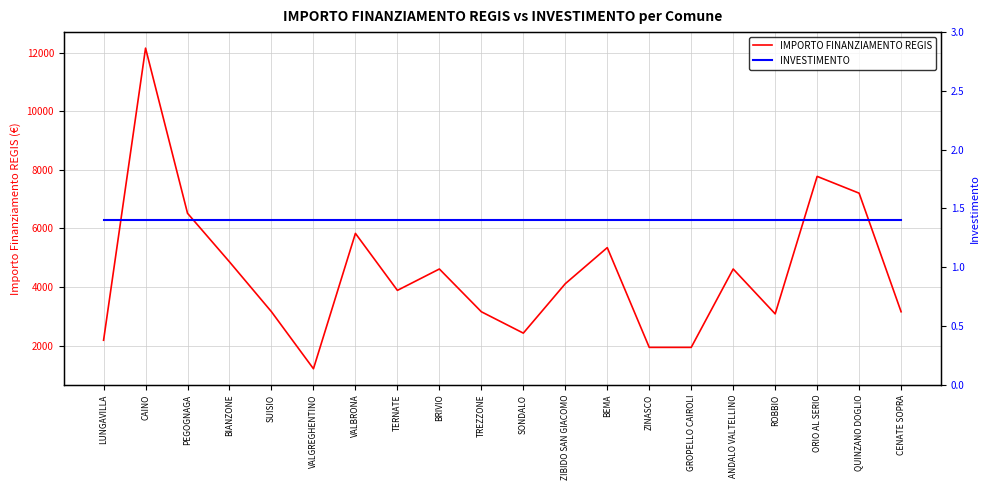

Reading left to right, transcribe all the data shown in this chart.

IMPORTO FINANZIAMENTO REGIS: LUNGAVILLA=2187.0	CAINO=12150.0	PEGOGNAGA=6517.0	BIANZONE=4860.0	SUISIO=3159.0	VALGREGHENTINO=1215.0	VALBRONA=5832.0	TERNATE=3888.0	BRIVIO=4617.0	TREZZONE=3159.0	SONDALO=2430.0	ZIBIDO SAN GIACOMO=4116.0	BEMA=5346.0	ZINASCO=1944.0	GROPELLO CAIROLI=1944.0	ANDALO VALTELLINO=4617.0	ROBBIO=3087.0	ORIO AL SERIO=7776.0	QUINZANO DOGLIO=7203.0	CENATE SOPRA=3159.0
INVESTIMENTO: LUNGAVILLA=1.4	CAINO=1.4	PEGOGNAGA=1.4	BIANZONE=1.4	SUISIO=1.4	VALGREGHENTINO=1.4	VALBRONA=1.4	TERNATE=1.4	BRIVIO=1.4	TREZZONE=1.4	SONDALO=1.4	ZIBIDO SAN GIACOMO=1.4	BEMA=1.4	ZINASCO=1.4	GROPELLO CAIROLI=1.4	ANDALO VALTELLINO=1.4	ROBBIO=1.4	ORIO AL SERIO=1.4	QUINZANO DOGLIO=1.4	CENATE SOPRA=1.4